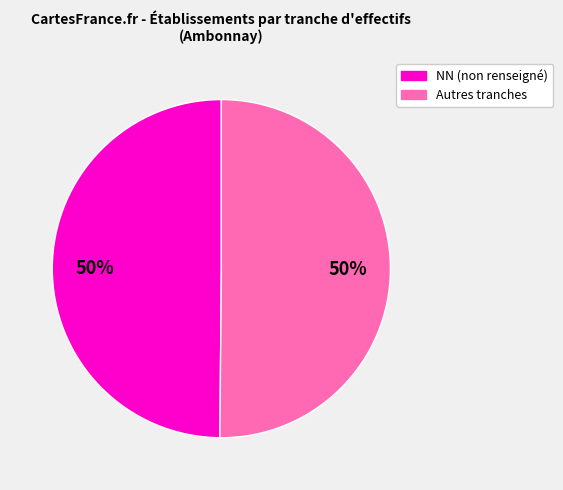

To the nearest percent, what is the difference between the largest and smallest slice percentages?

0%